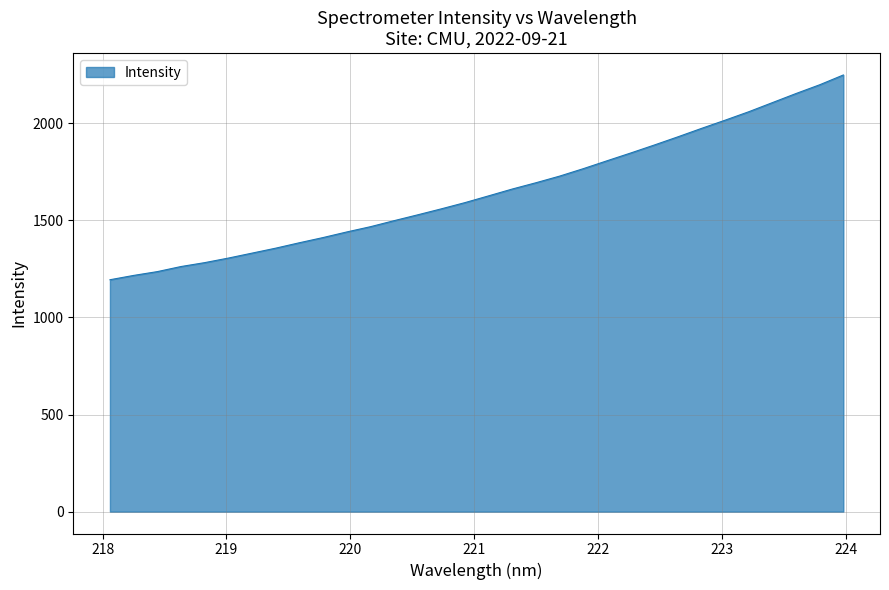

What is the maximum value shown in the chart?

2248.8